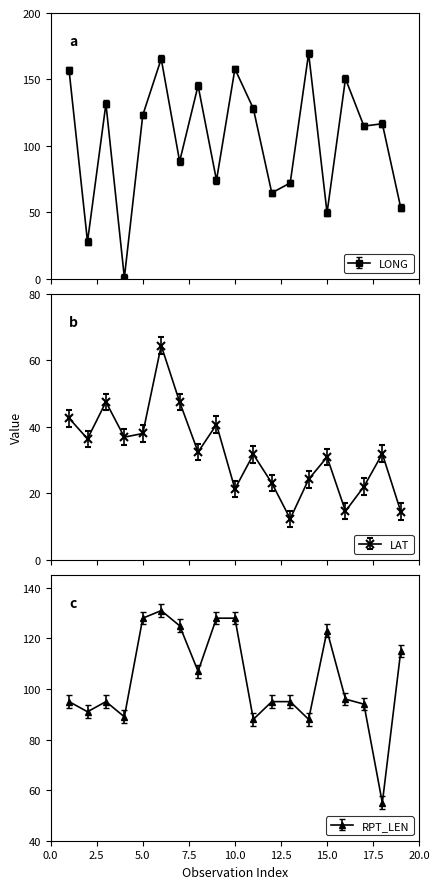

Which has a higher value, 10 or 3?

10